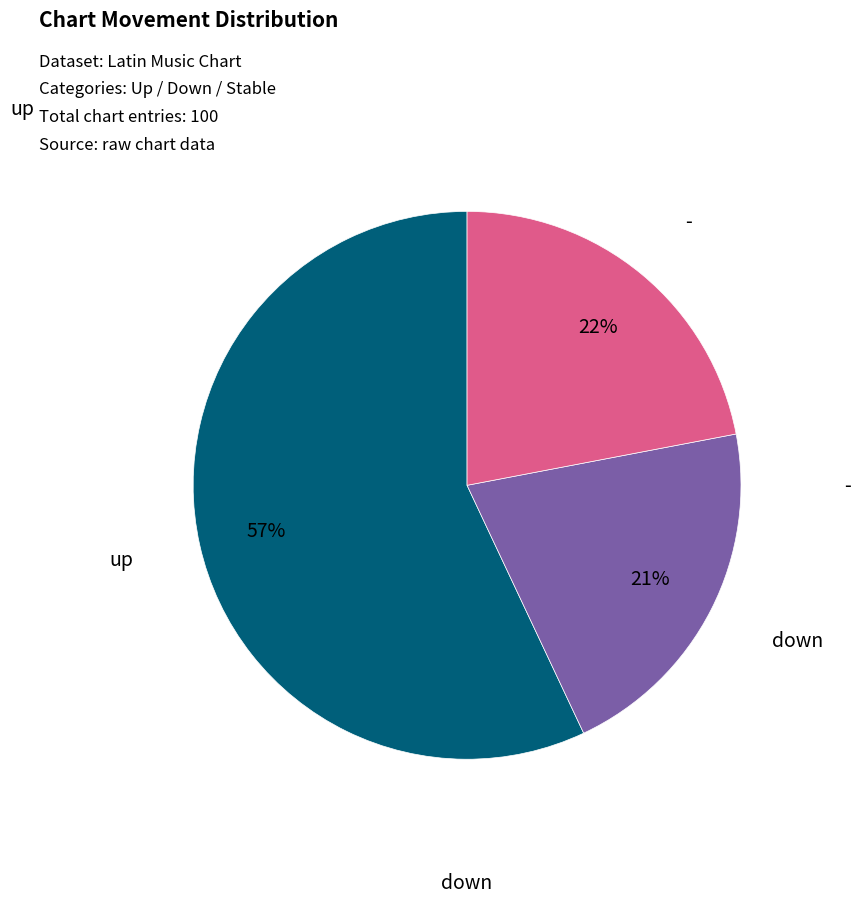

To the nearest percent, what percentage of the pie is down?

21%